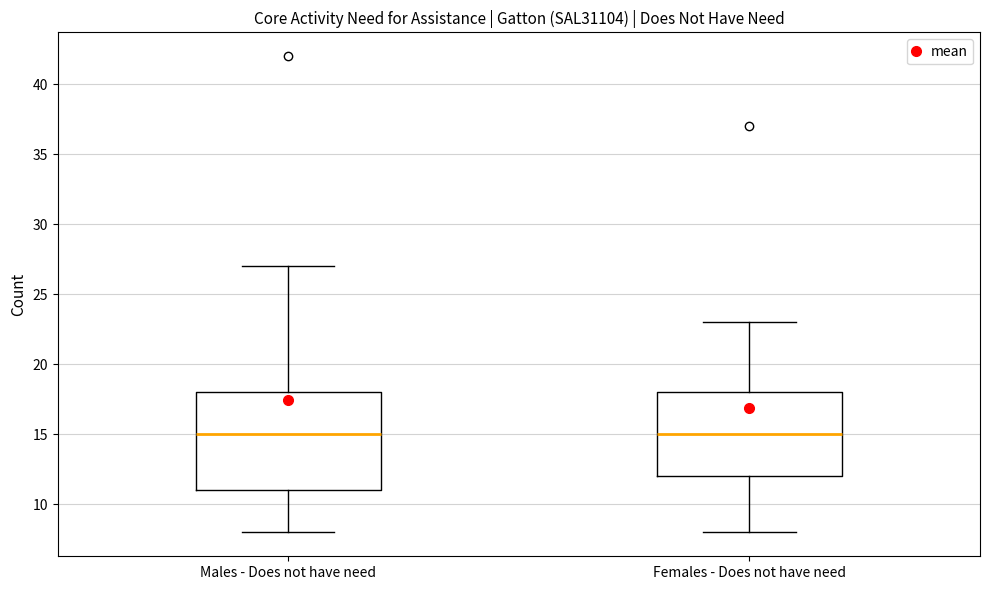

Reading left to right, transcribe this box plot: for each box, give where its median line is, the range the box spans, and where its two whiskers end, as read against the y-axis. The values are not printed on the chart, so give them approximately, as read against the axis.

Males - Does not have need: median 15, box 11 to 18, whiskers 8 to 27
Females - Does not have need: median 15, box 12 to 18, whiskers 8 to 23